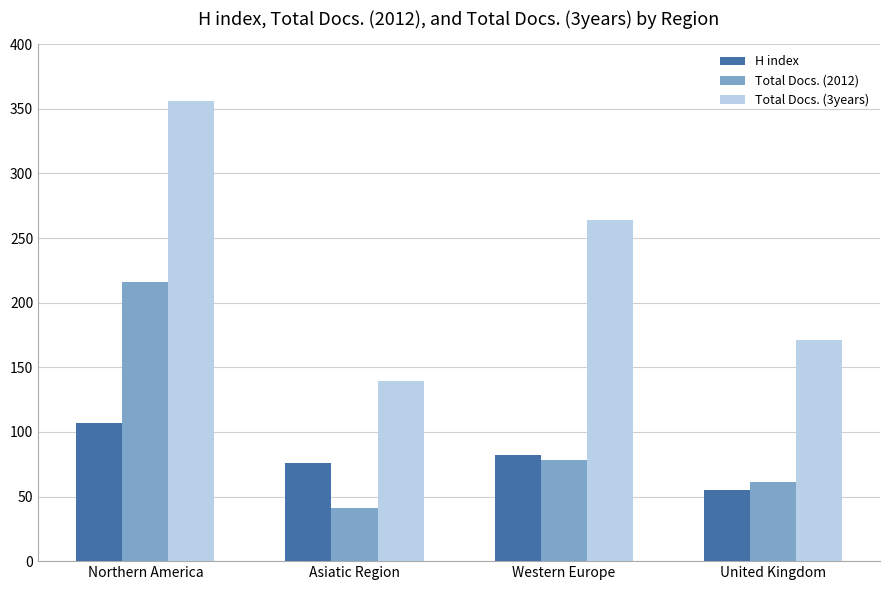

Reading right to left, what are all the values shown in this chart?

H index: United Kingdom=55	Western Europe=82	Asiatic Region=76	Northern America=107
Total Docs. (2012): United Kingdom=61	Western Europe=78	Asiatic Region=41	Northern America=216
Total Docs. (3years): United Kingdom=171	Western Europe=264	Asiatic Region=139	Northern America=356